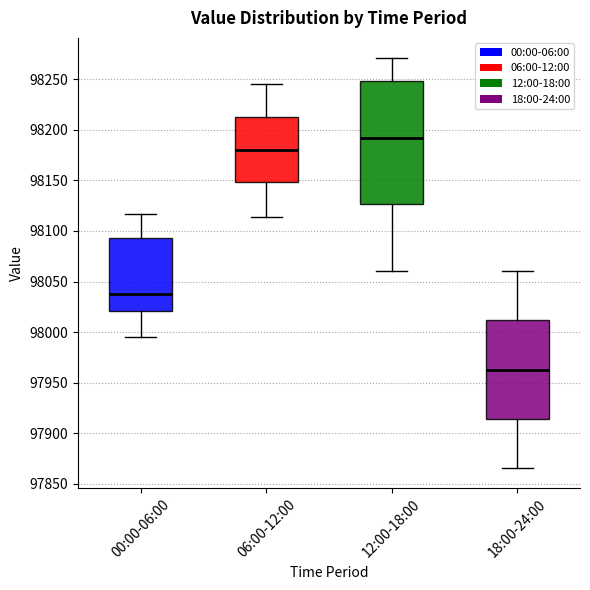

Reading left to right, read every box against the y-axis: the position of its median line, the range the box covers, and the ends of its whiskers. The values are not printed on the chart, so give them approximately, as read against the axis.

00:00-06:00: median 98040, box 98020 to 98095, whiskers 97995 to 98115
06:00-12:00: median 98180, box 98150 to 98210, whiskers 98115 to 98245
12:00-18:00: median 98190, box 98125 to 98250, whiskers 98060 to 98270
18:00-24:00: median 97965, box 97915 to 98010, whiskers 97865 to 98060